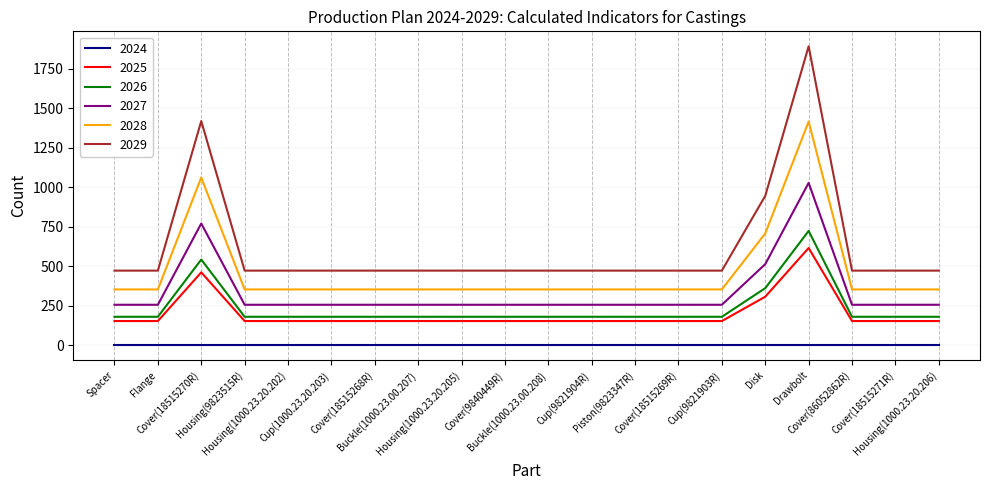

What is the smallest value displayed?

0